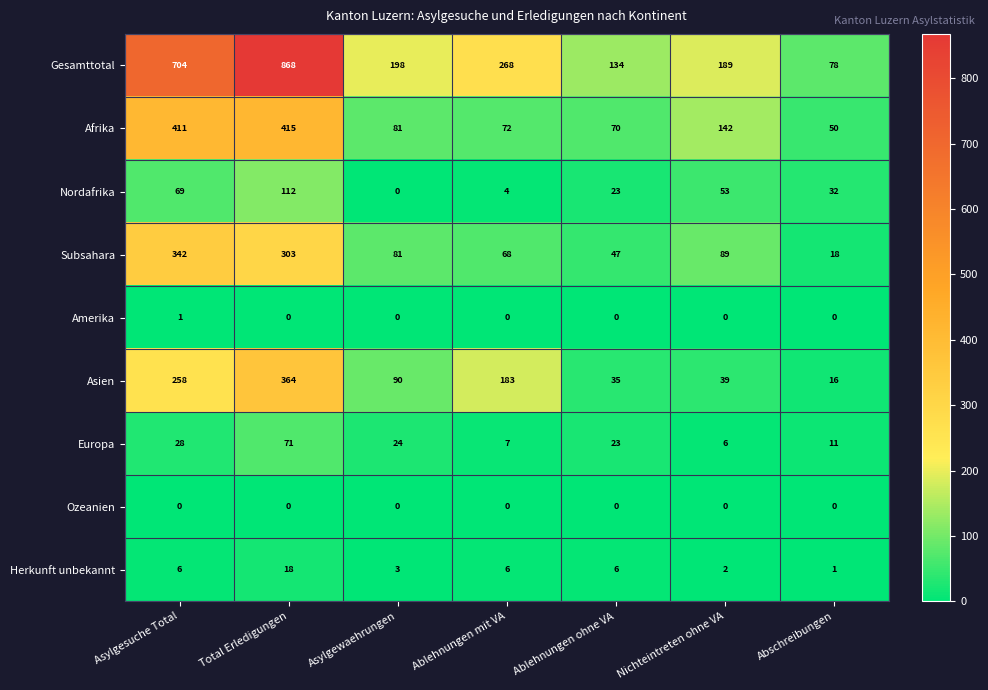

Which series has the widest spread of values?

Gesamttotal